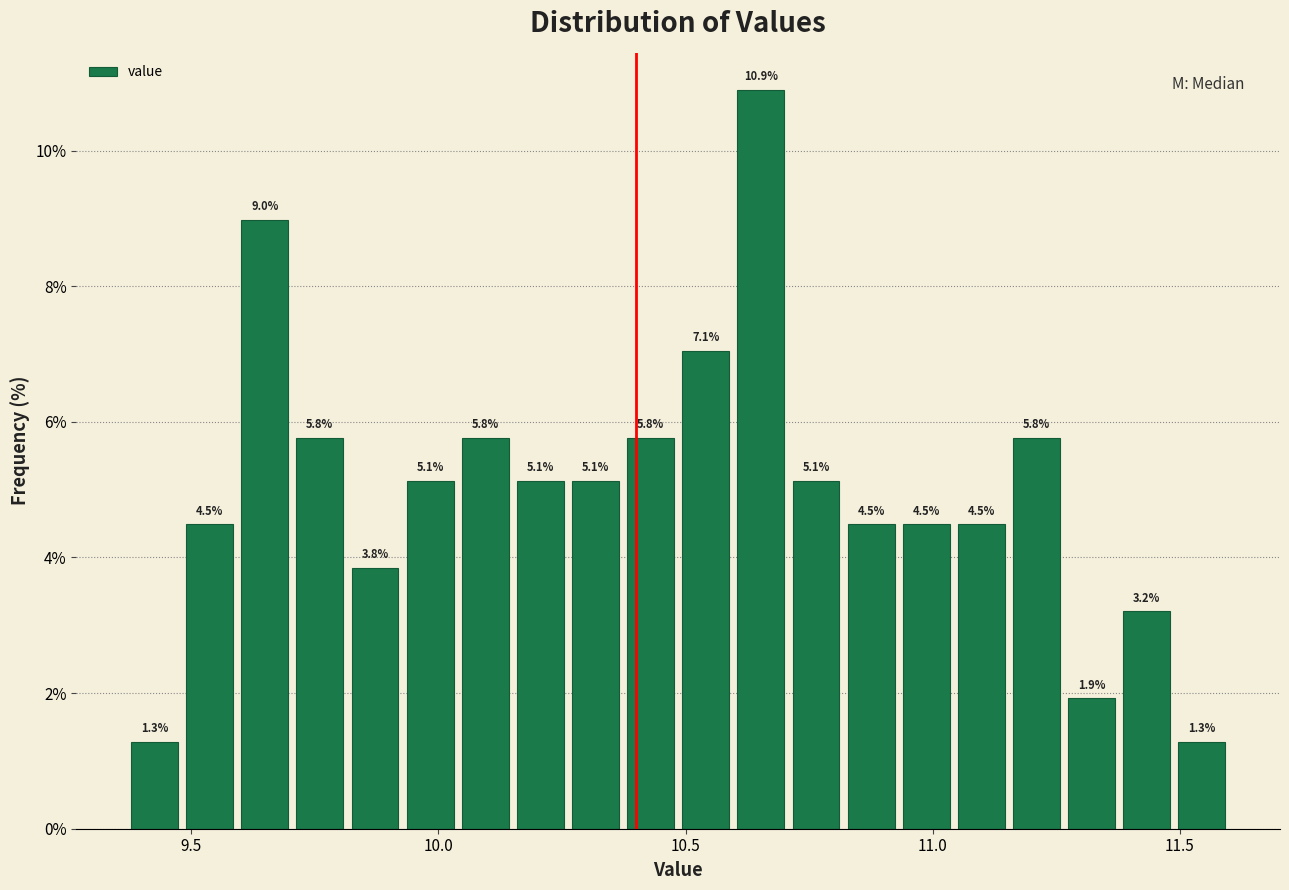

Read against the x-axis, roughly where is the centre of the tallest bar?

10.65